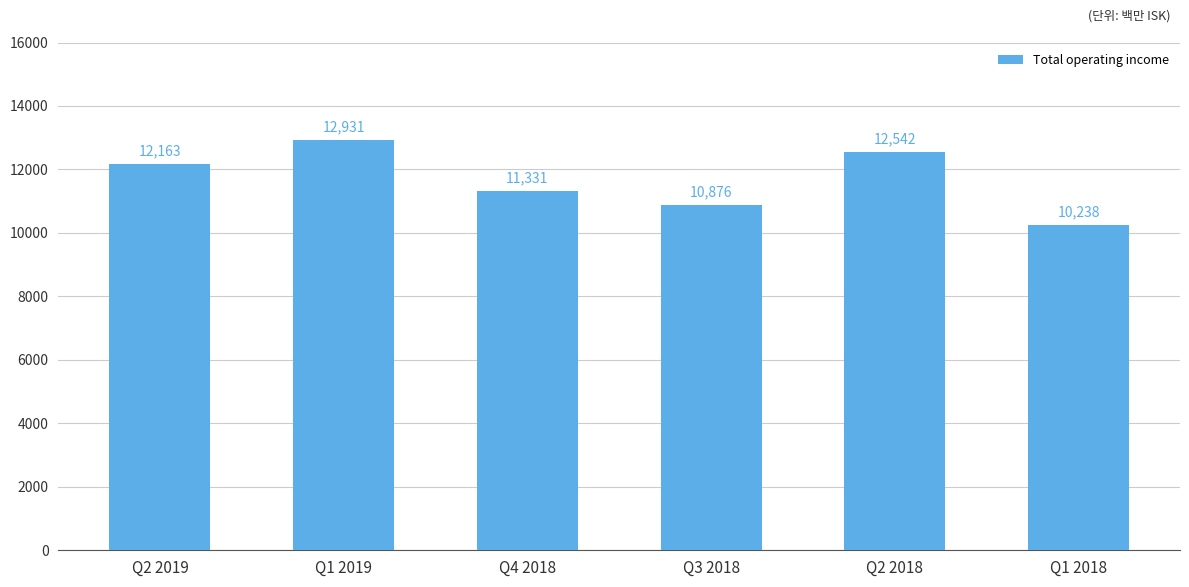

What is the sum of all values?

70081